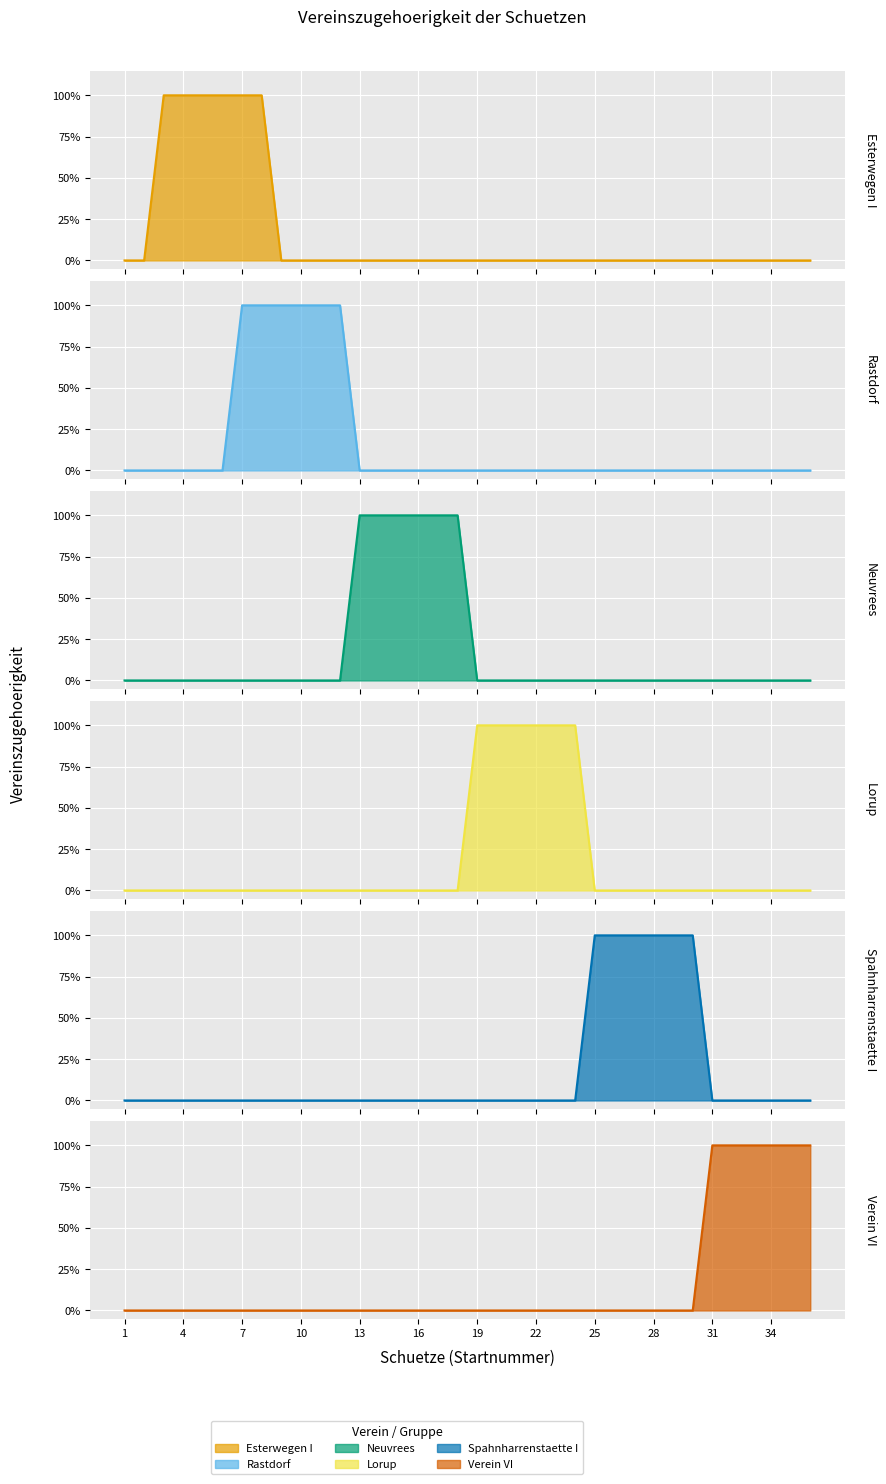

Is it true that Rastdorf equals 0 at 16?

False